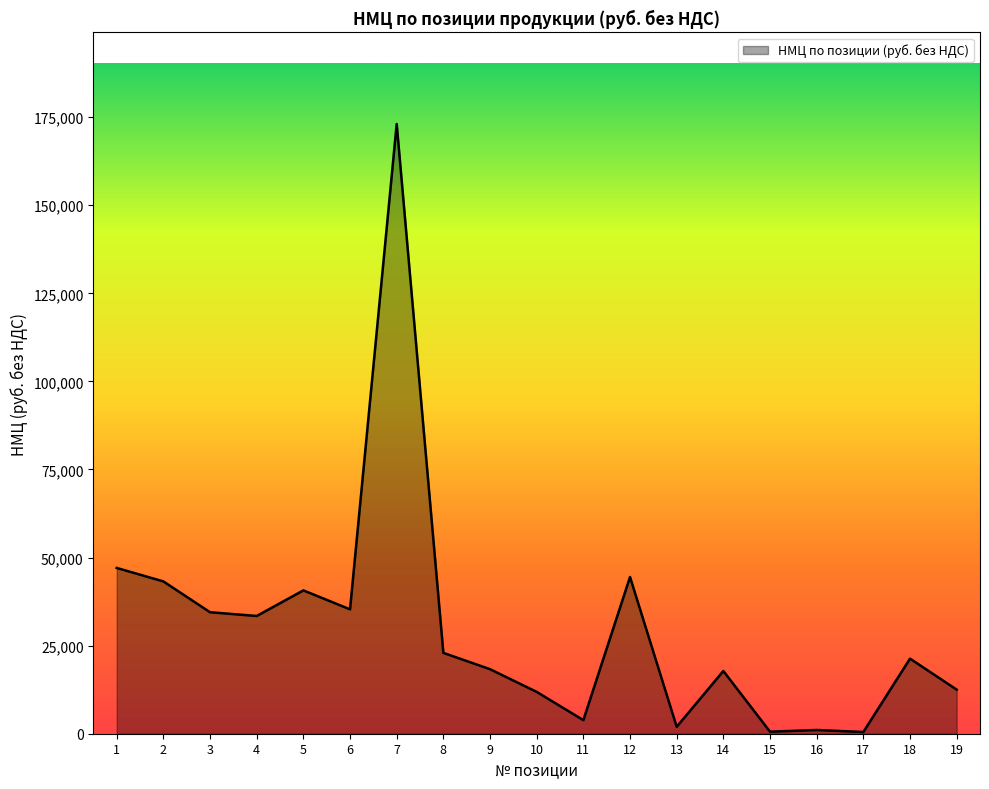

Is it true that the value at 3 is 34488.2?

True